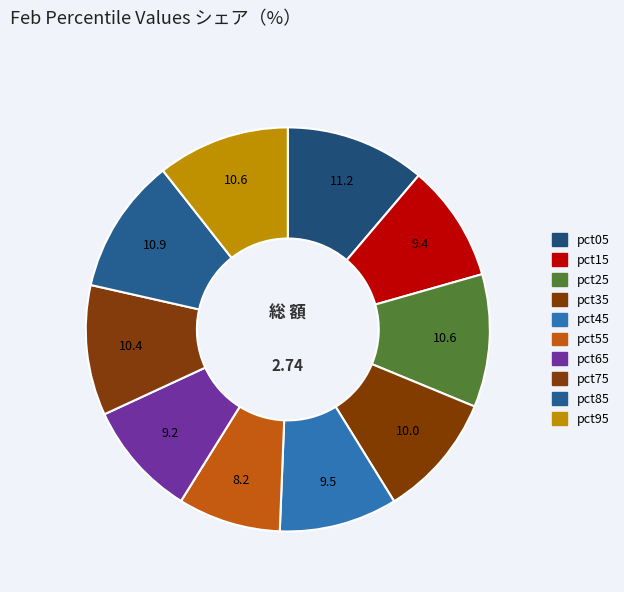

Combined, do pct85 and pct25 account for over 50%?

No